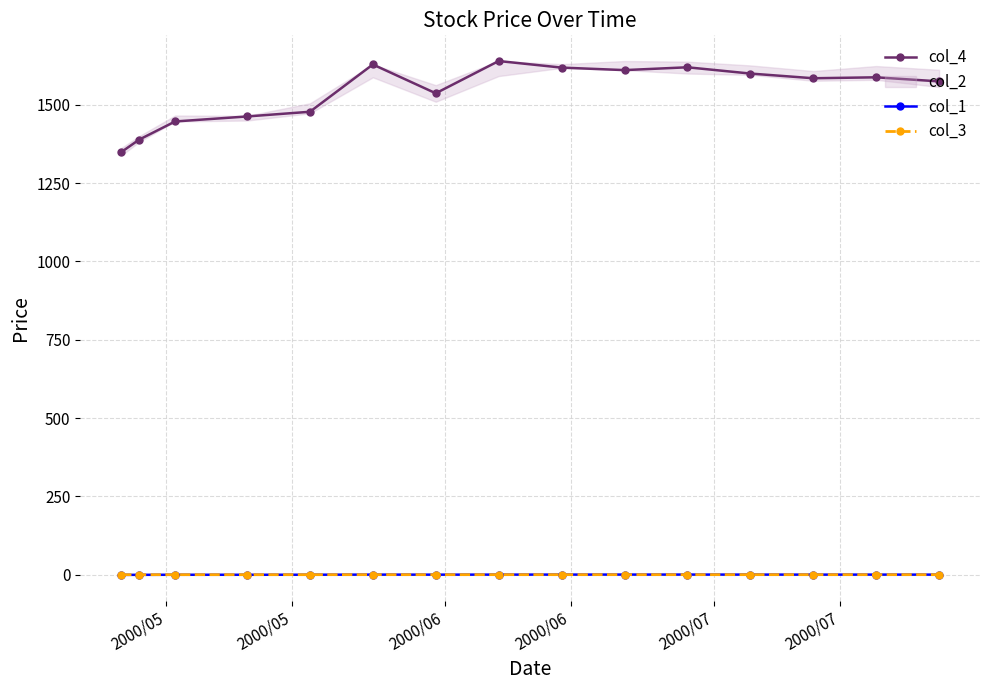

What is the difference between the second highest and minimum values in the col_1 series?

0.9